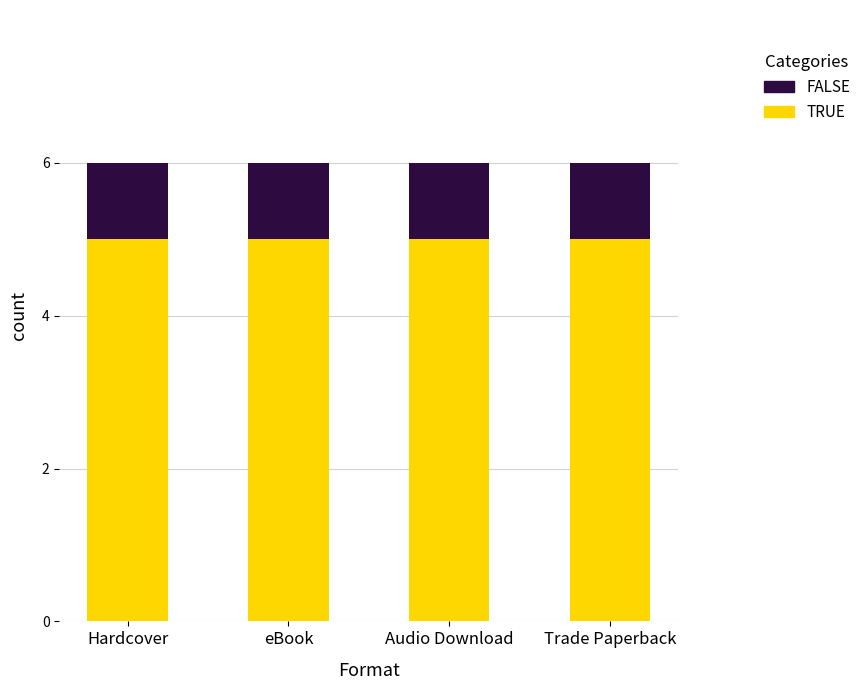

What is the highest value of the TRUE series?

5